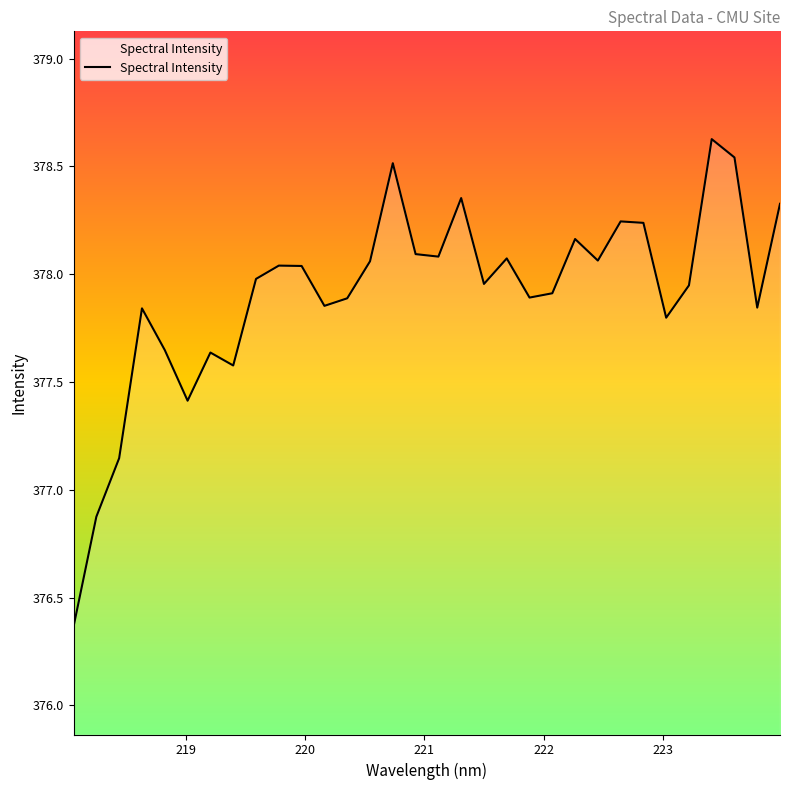

What is the maximum value shown in the chart?

378.6